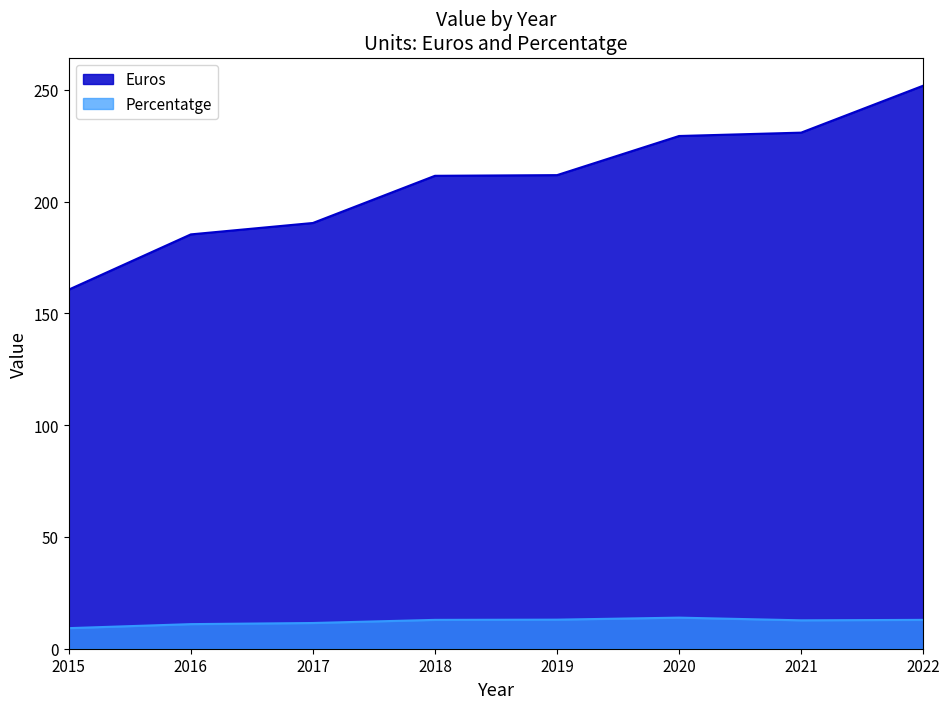

Rank the series at 2015 from lowest to highest value.

Percentatge, Euros